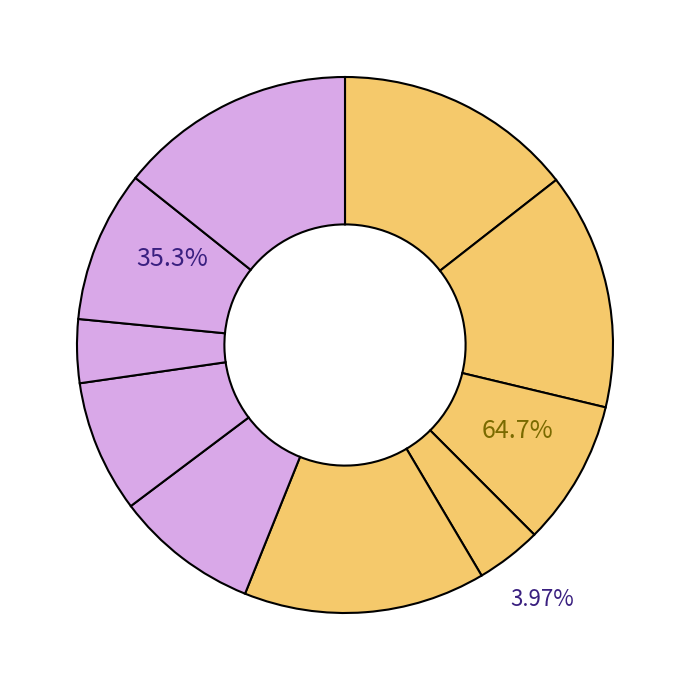

How many segments does this pie chart have?

10